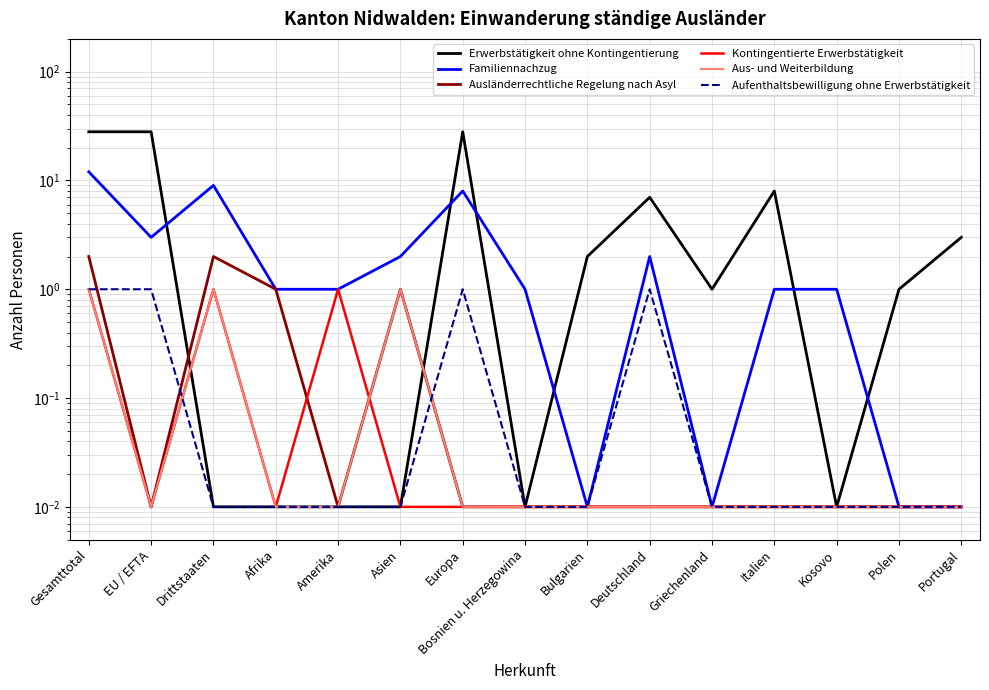

Rank the categories by Aus- und Weiterbildung value from highest to lowest.

Gesamttotal, Drittstaaten, Asien, EU / EFTA, Afrika, Amerika, Europa, Bosnien u. Herzegowina, Bulgarien, Deutschland, Griechenland, Italien, Kosovo, Polen, Portugal